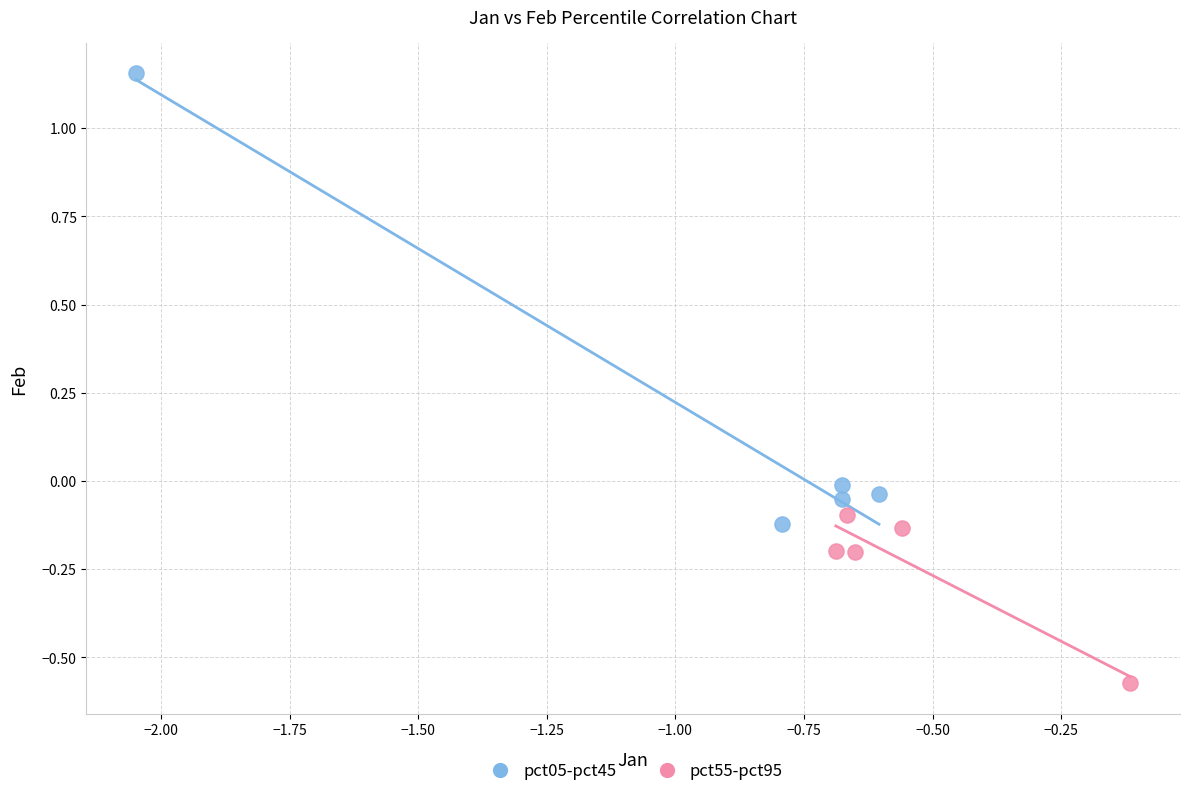

Which series reaches the maximum Y coordinate?

pct05-pct45